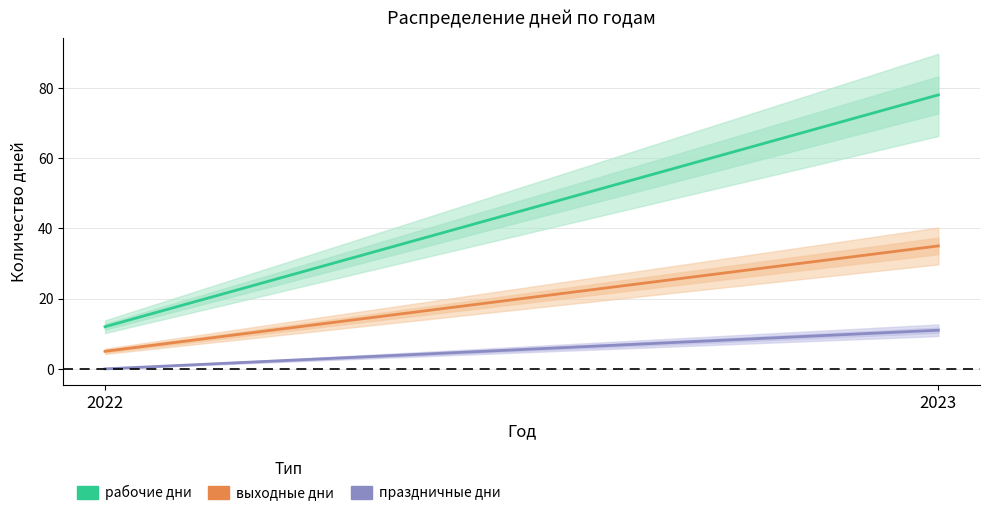

How many рабочие дни values are between 12 and 78?

2